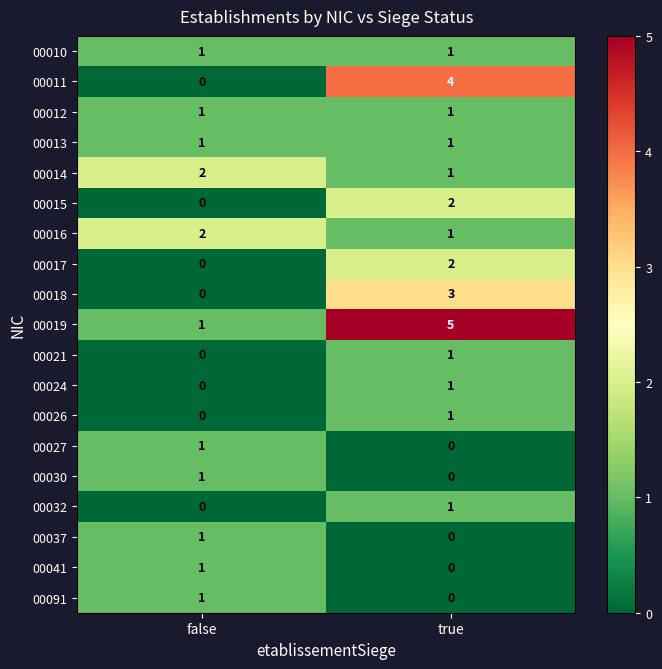

What is the sum of all 00011 values?

4